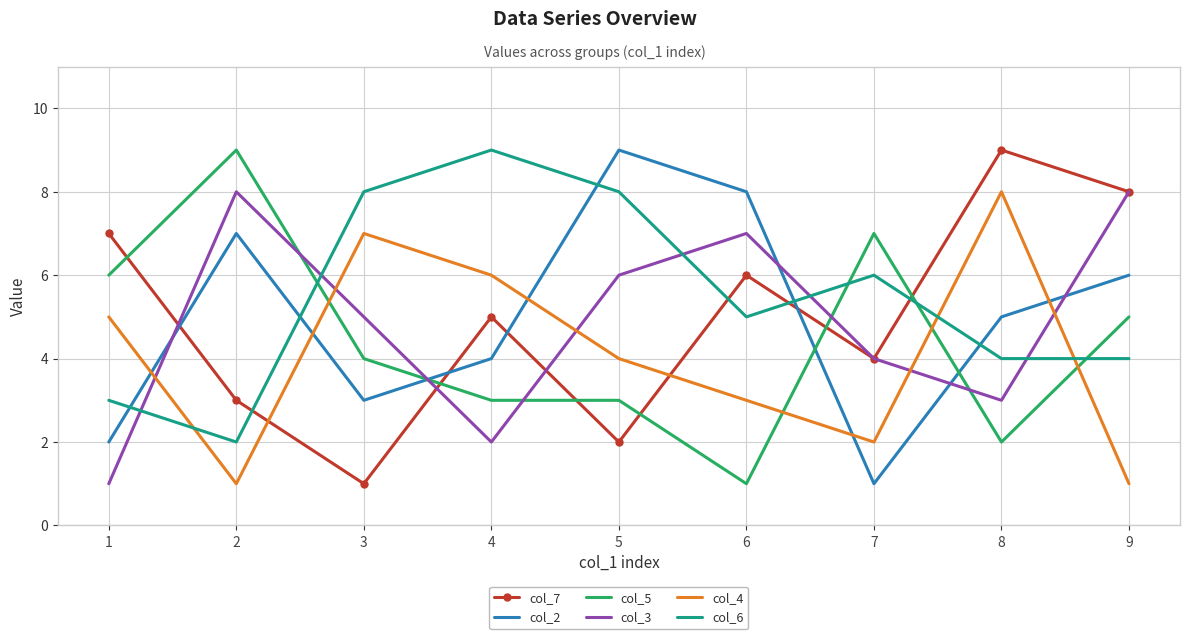

What is the minimum value for col_7?

1